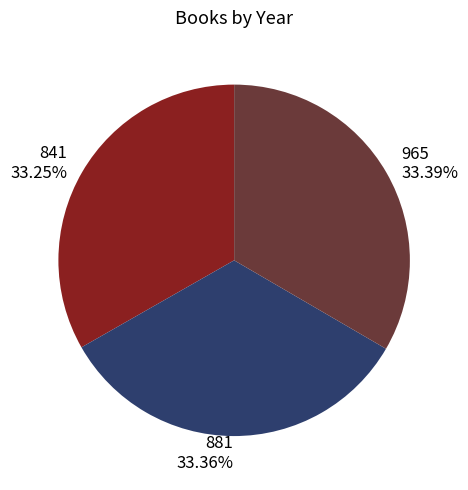

Does 965 represent more than half of the total?

No